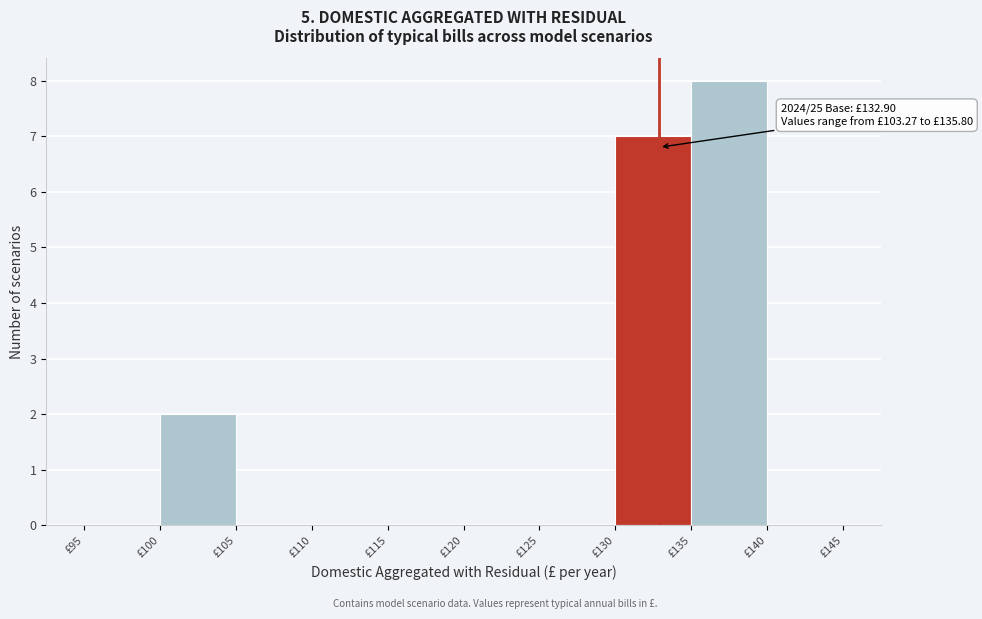

Which range on the x-axis has the tallest bar?

135 to 140